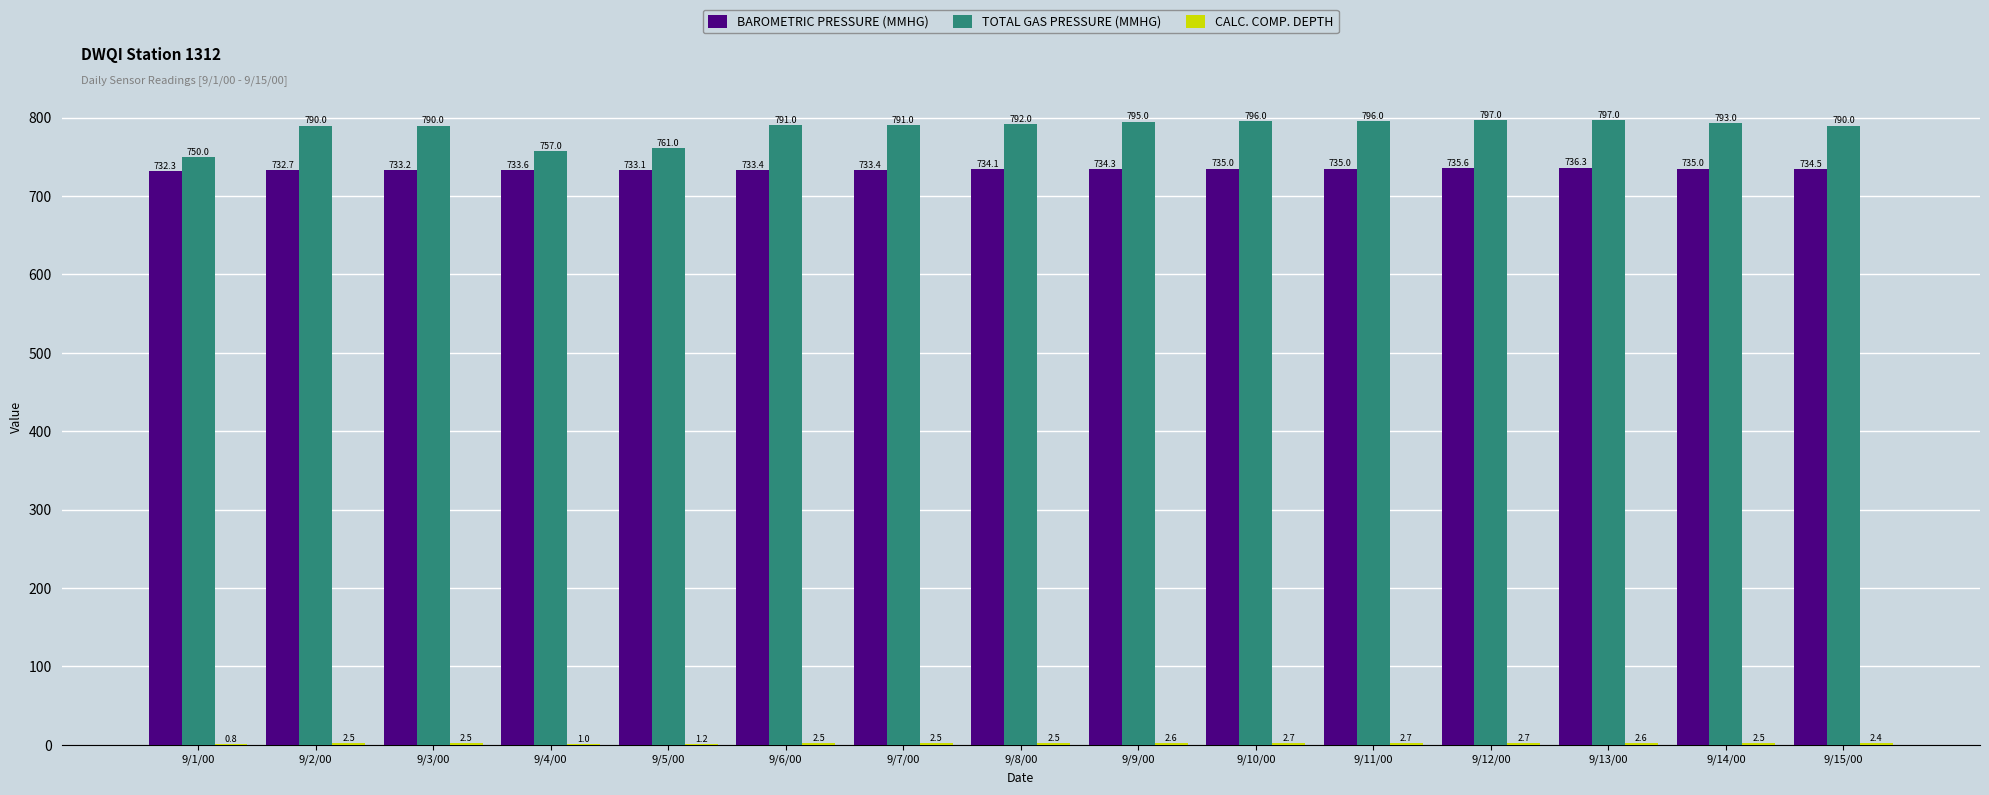

What is the sum of the TOTAL GAS PRESSURE (MMHG) values at 9/12/00 and 9/1/00?

1547.0